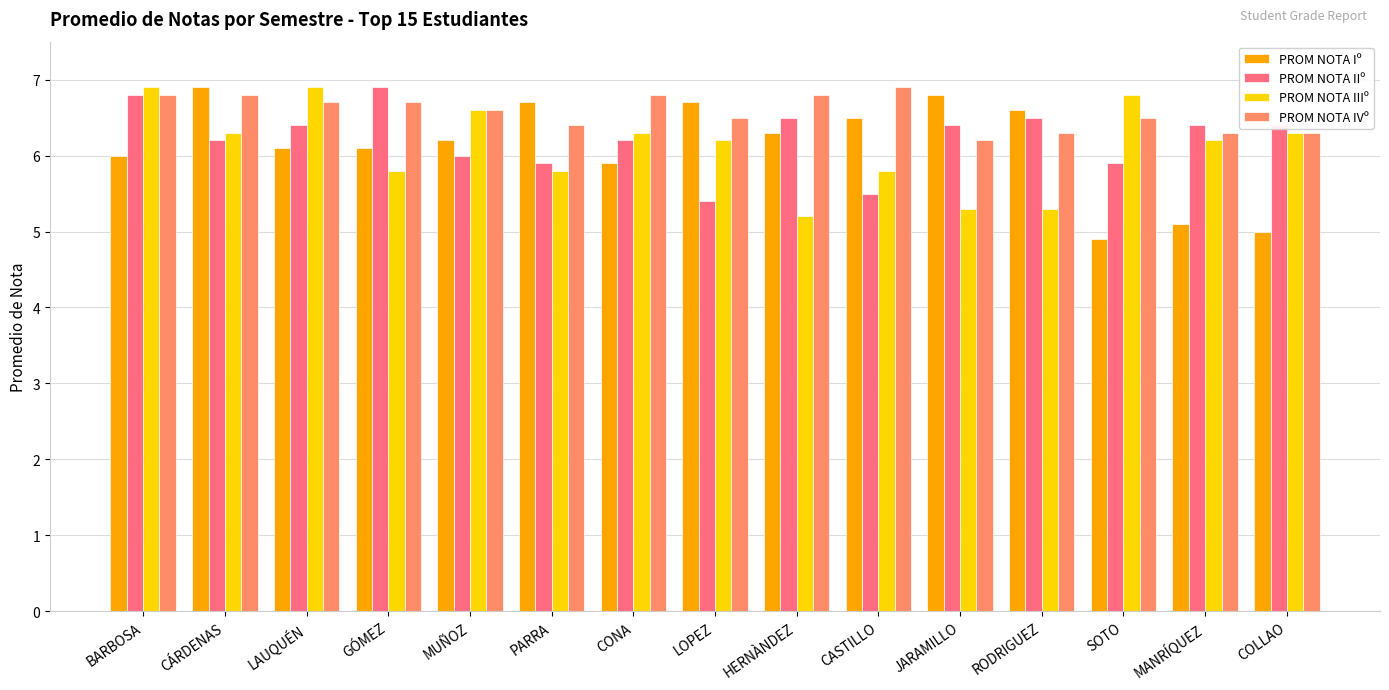

What is the label of the 8th bar from the left?

LOPEZ